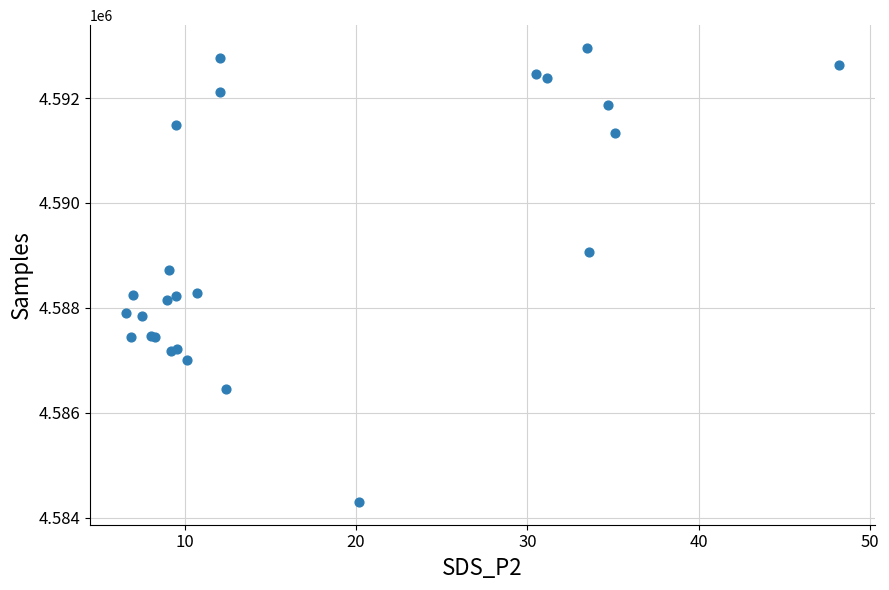

What Y value in the scatter plot is closest to 4588627?

4588724